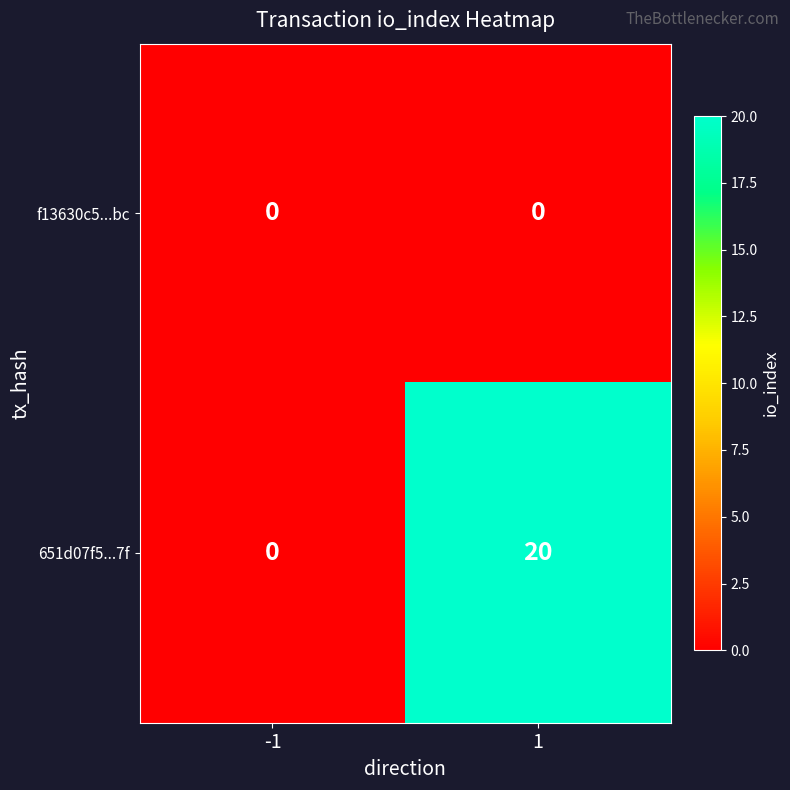

Which series has the widest spread of values?

651d07f5...7f